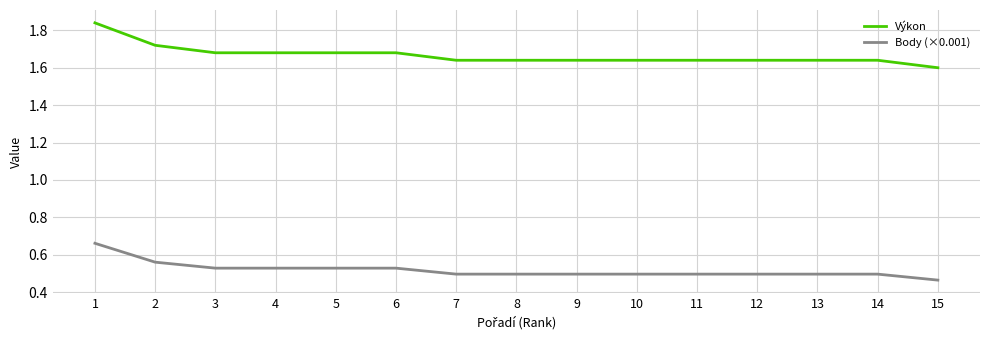

Does the chart have visible grid lines?

Yes